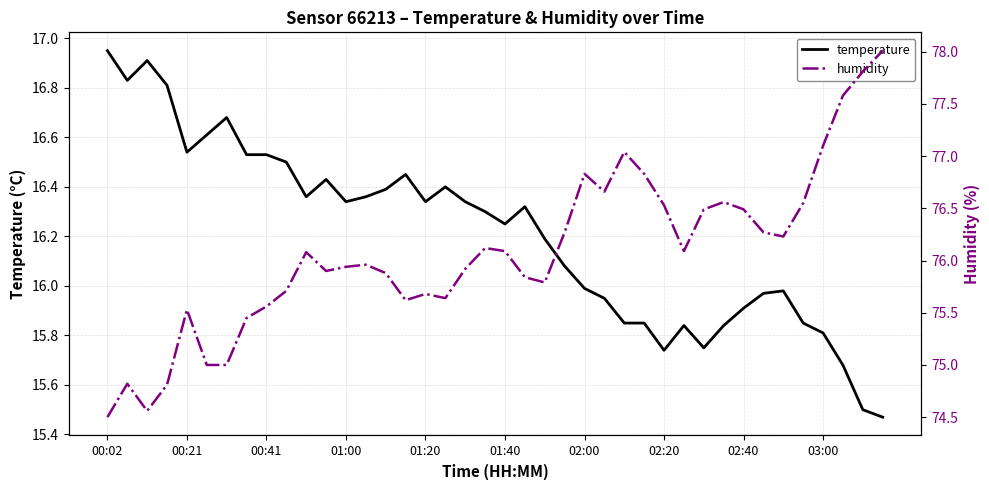

Reading left to right, extract all data points from this chart.

temperature: 16.9	16.8	16.9	16.8	16.5	16.6	16.7	16.5	16.5	16.5	16.4	16.4	16.3	16.4	16.4	16.4	16.3	16.4	16.3	16.3	16.2	16.3	16.2	16.1	16.0	15.9	15.8	15.8	15.7	15.8	15.8	15.8	15.9	16.0	16.0	15.8	15.8	15.7	15.5	15.5
humidity: 74.5	74.8	74.6	74.8	75.5	75.0	75.0	75.5	75.6	75.7	76.1	75.9	75.9	76.0	75.9	75.6	75.7	75.6	75.9	76.1	76.1	75.8	75.8	76.3	76.8	76.7	77.0	76.8	76.5	76.1	76.5	76.6	76.5	76.3	76.2	76.5	77.1	77.6	77.8	78.0